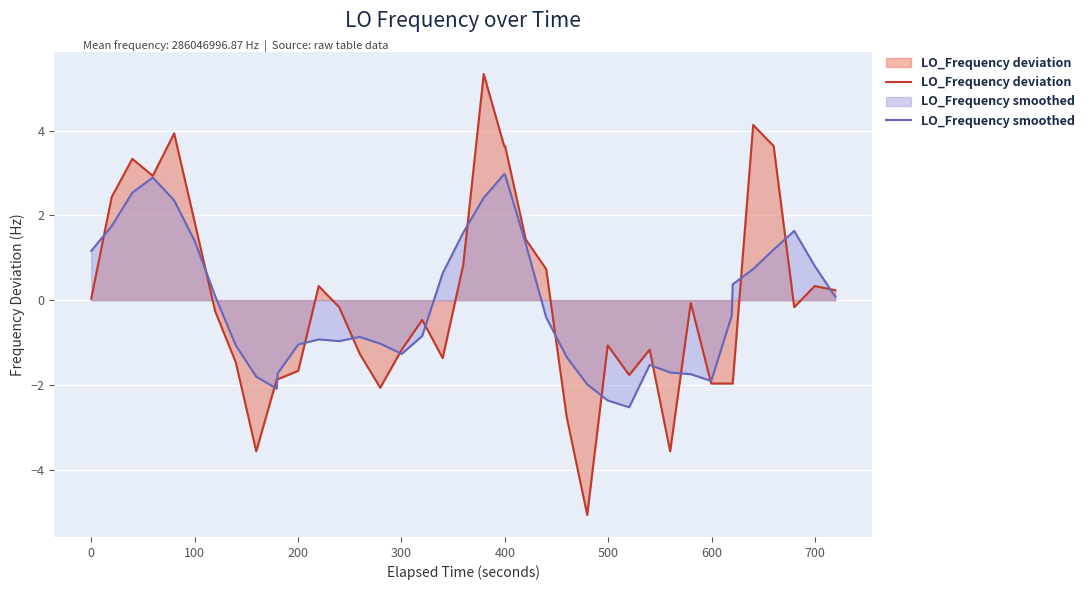

Which series has the widest spread of values?

LO_Frequency deviation